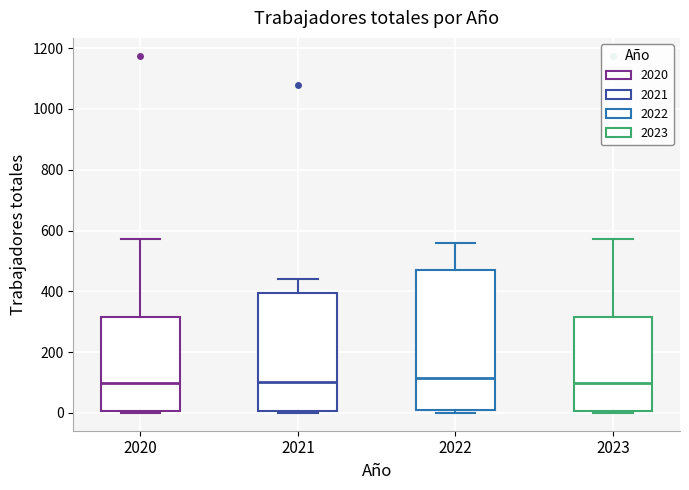

Reading left to right, transcribe this box plot: for each box, give where its median line is, the range the box spans, and where its two whiskers end, as read against the y-axis. The values are not printed on the chart, so give them approximately, as read against the axis.

2020: median 100, box 0 to 320, whiskers 0 to 580
2021: median 100, box 0 to 400, whiskers 0 to 440
2022: median 120, box 0 to 480, whiskers 0 (just below the box's lower edge) to 560
2023: median 100, box 0 to 320, whiskers 0 to 580